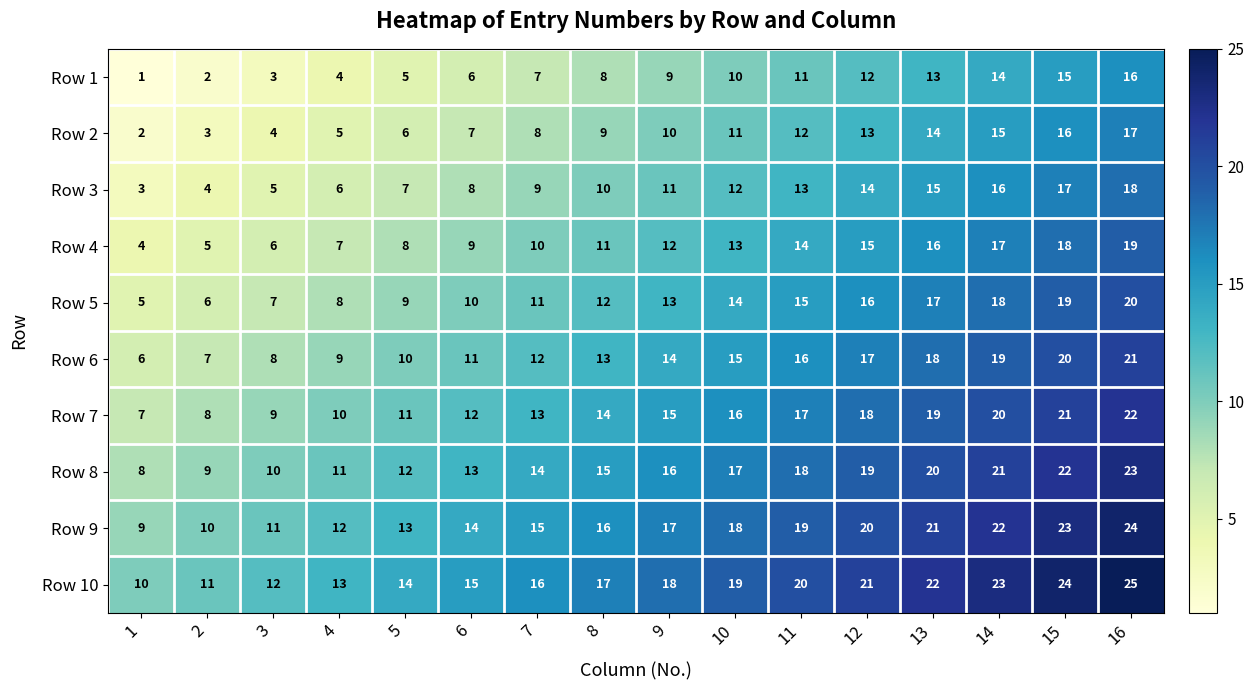

Which series has the largest total across all categories?

Row 10